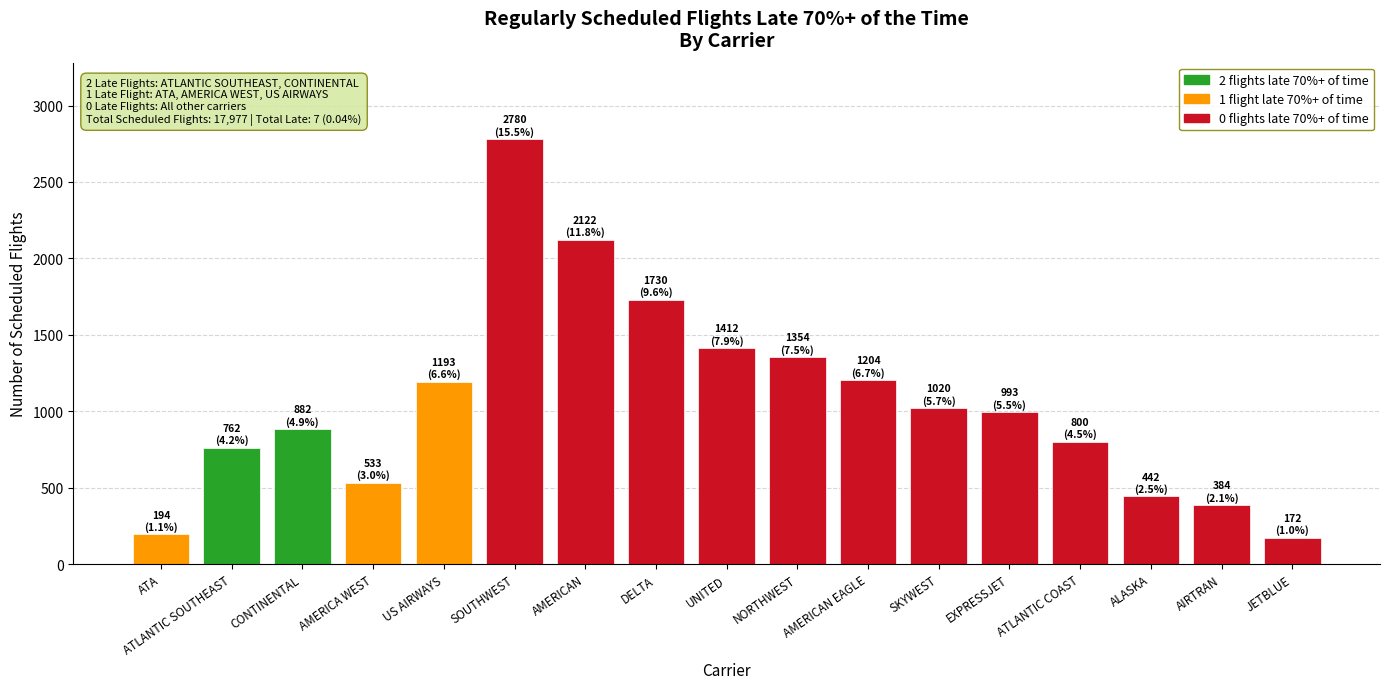

What is the value of the 12th bar from the left?

1020